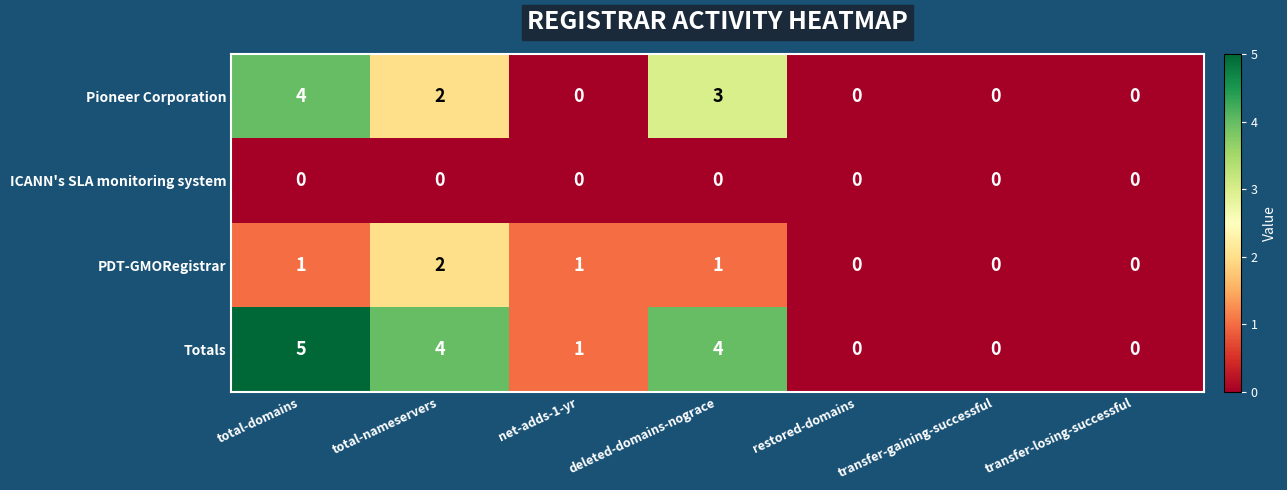

Where is Totals nearest to the value 2?

net-adds-1-yr